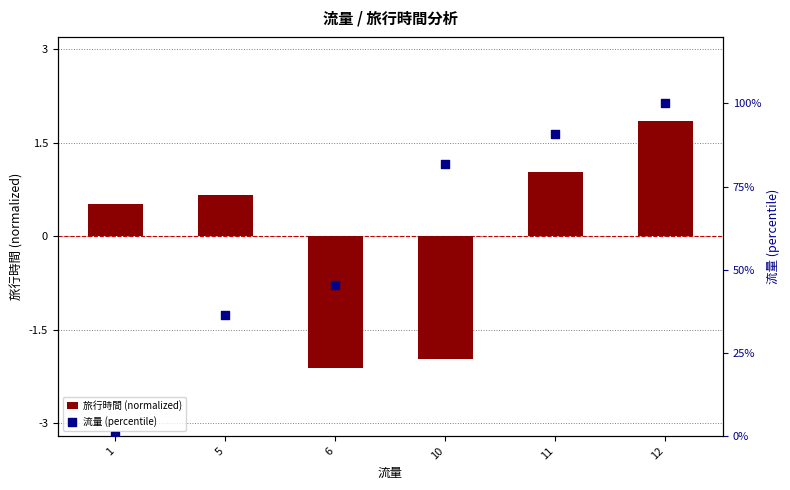

Which series has the largest total across all categories?

流量 (percentile)